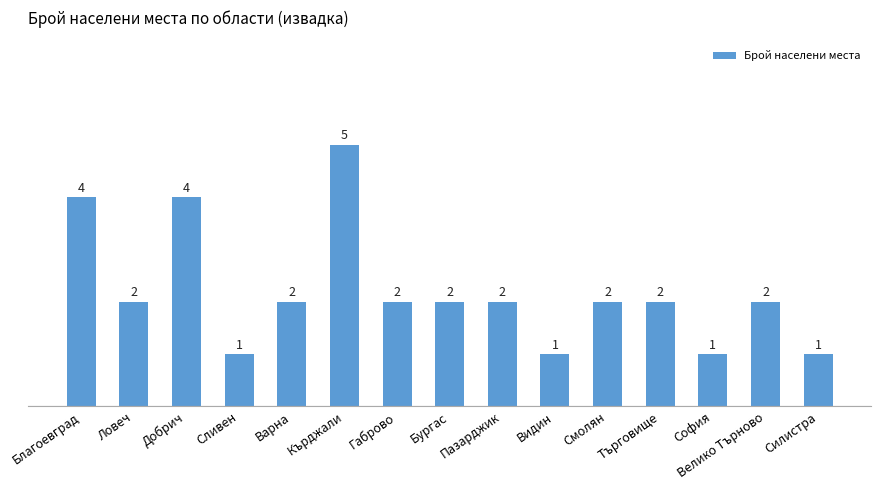

The chart shows a value of 1 at София. True or false?

True